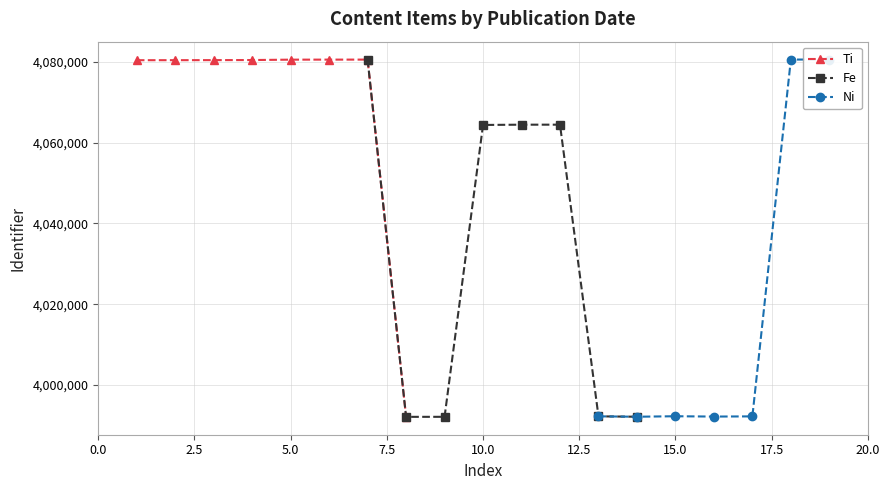

Count the number of values greater than 4064471.

9